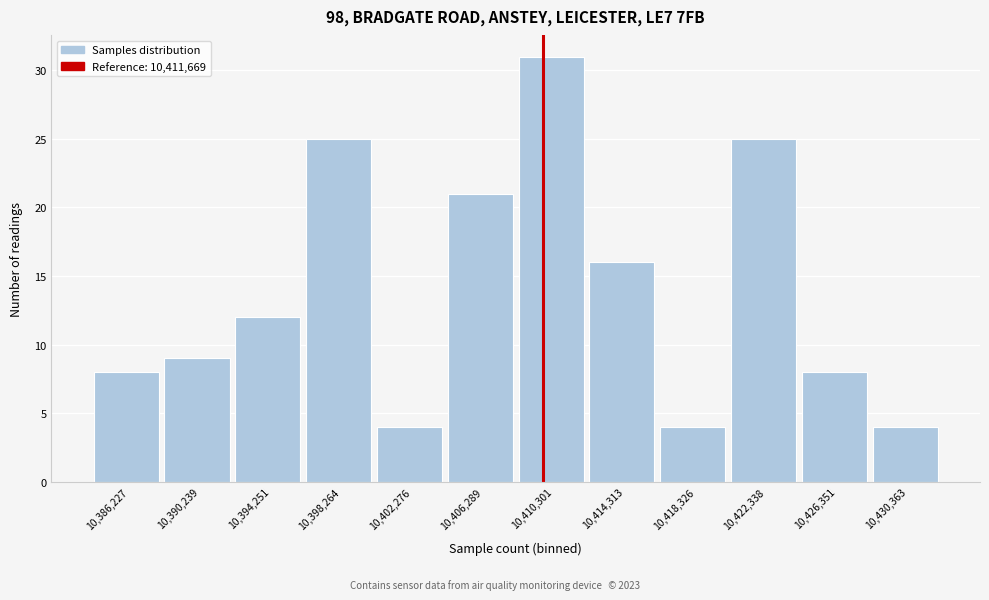

Reading left to right, what are all the values shown in this chart?

10,386,227=8	10,390,239=9	10,394,251=12	10,398,264=25	10,402,276=4	10,406,289=21	10,410,301=31	10,414,313=16	10,418,326=4	10,422,338=25	10,426,351=8	10,430,363=4